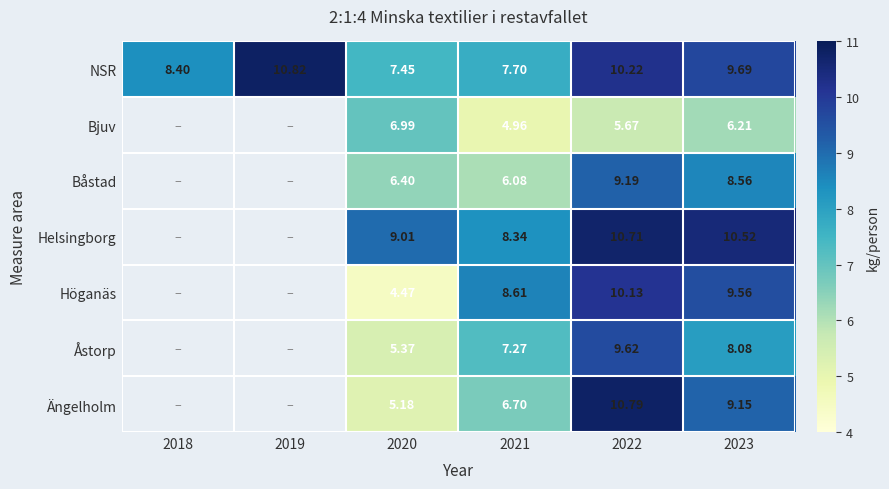

At how many categories does at least one series exceed 5?

6